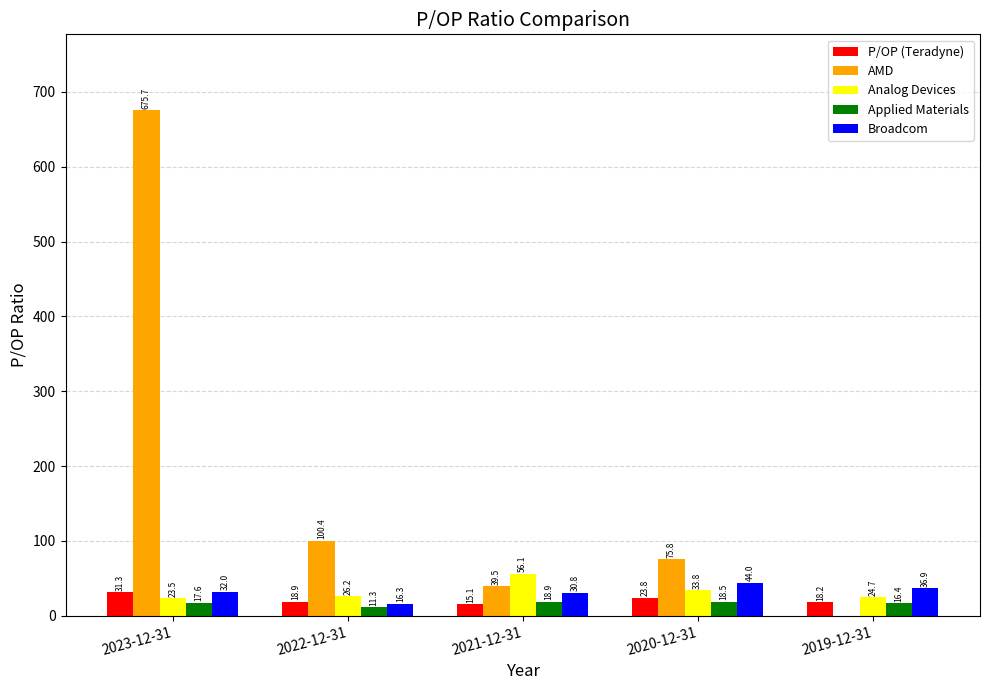

Which series changed the most between 2023-12-31 and 2019-12-31?

AMD